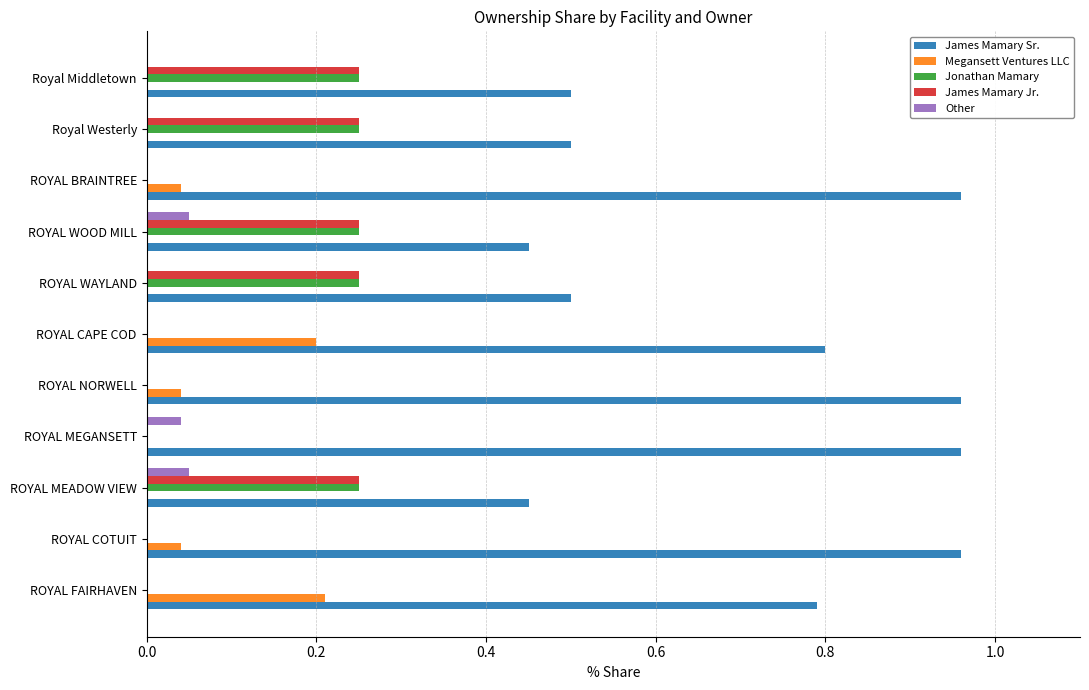

What is the sum of all James Mamary Sr. values?

7.8